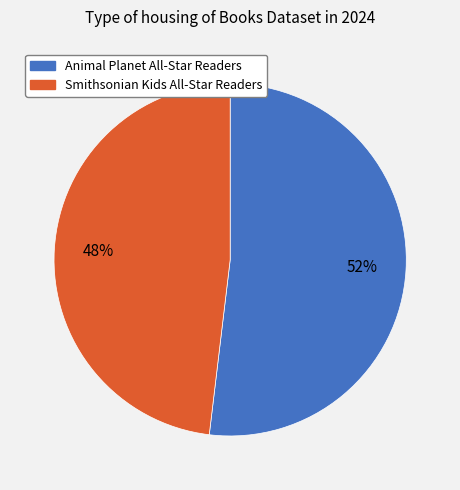

Do Animal Planet All-Star Readers and Smithsonian Kids All-Star Readers together represent more than half of the pie?

Yes